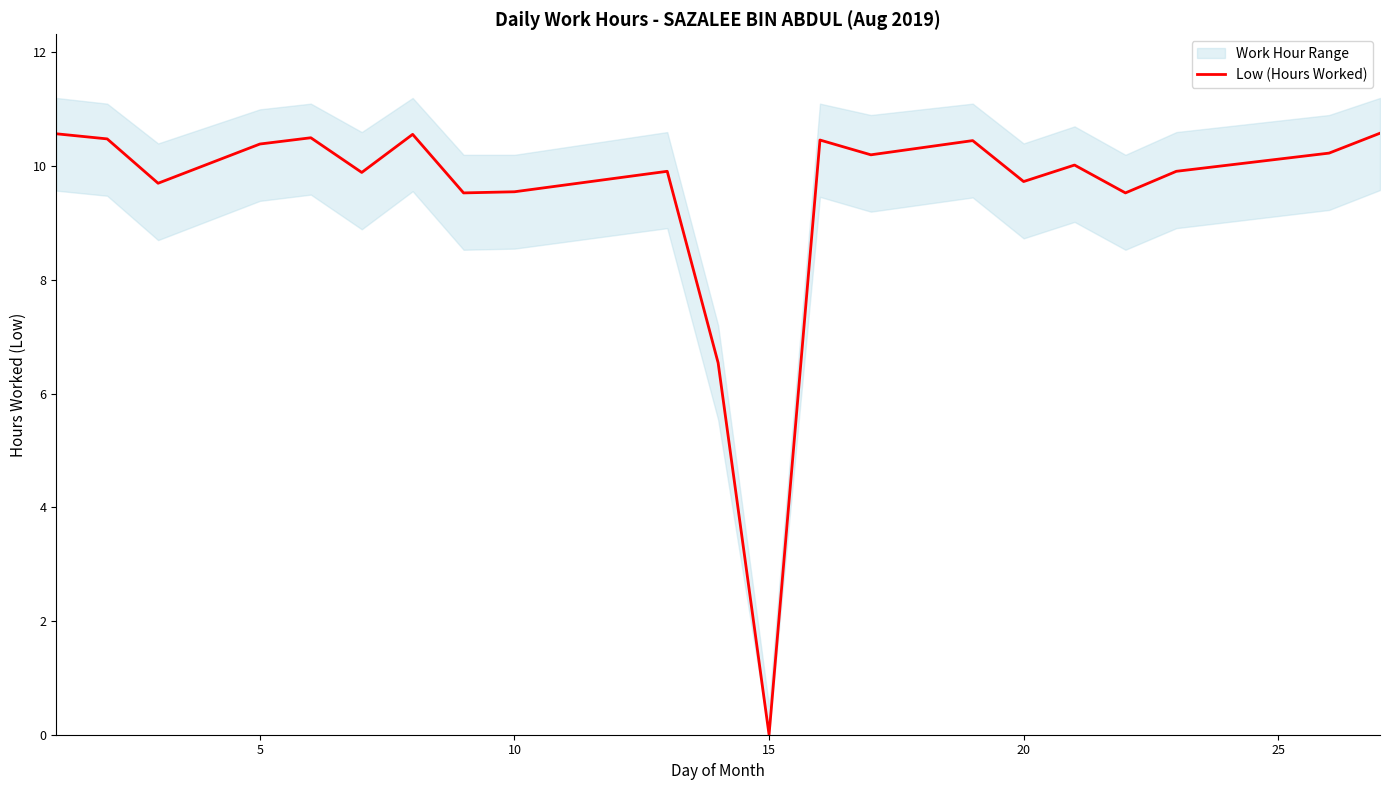

Count the number of categories in the chart.

21